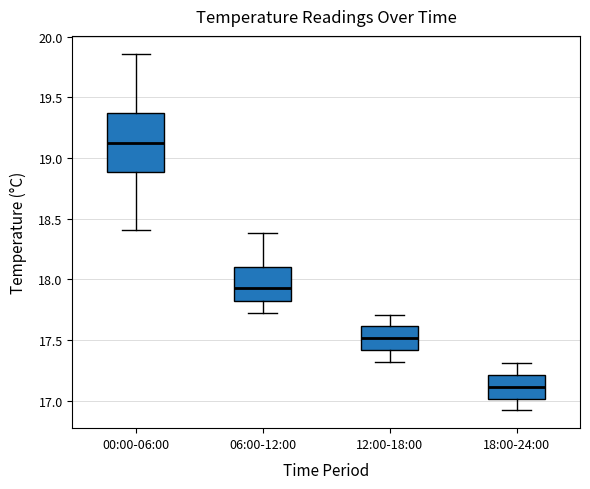

Which box has the highest median line?

00:00-06:00